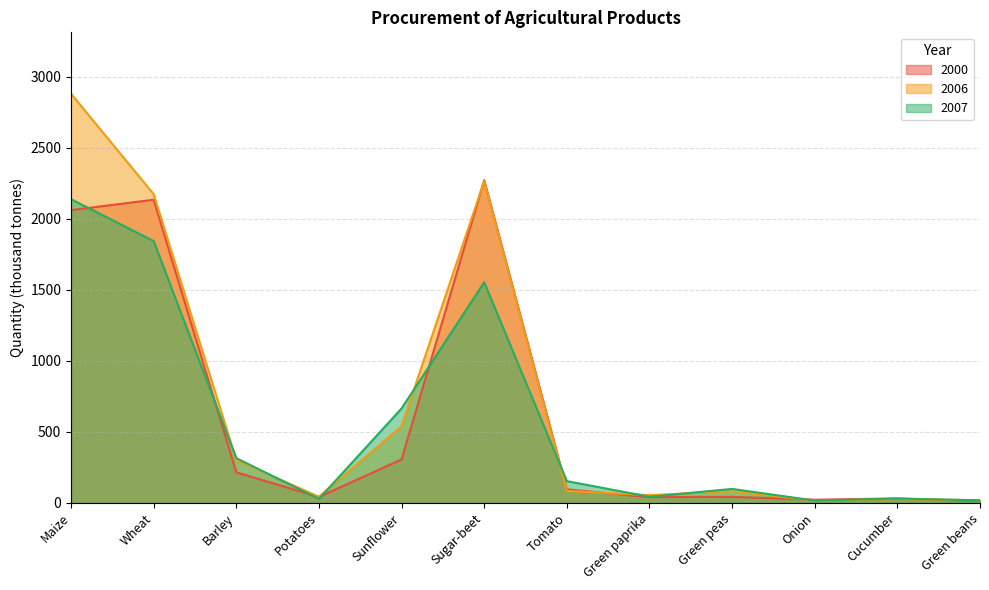

What is the smallest value displayed?

12